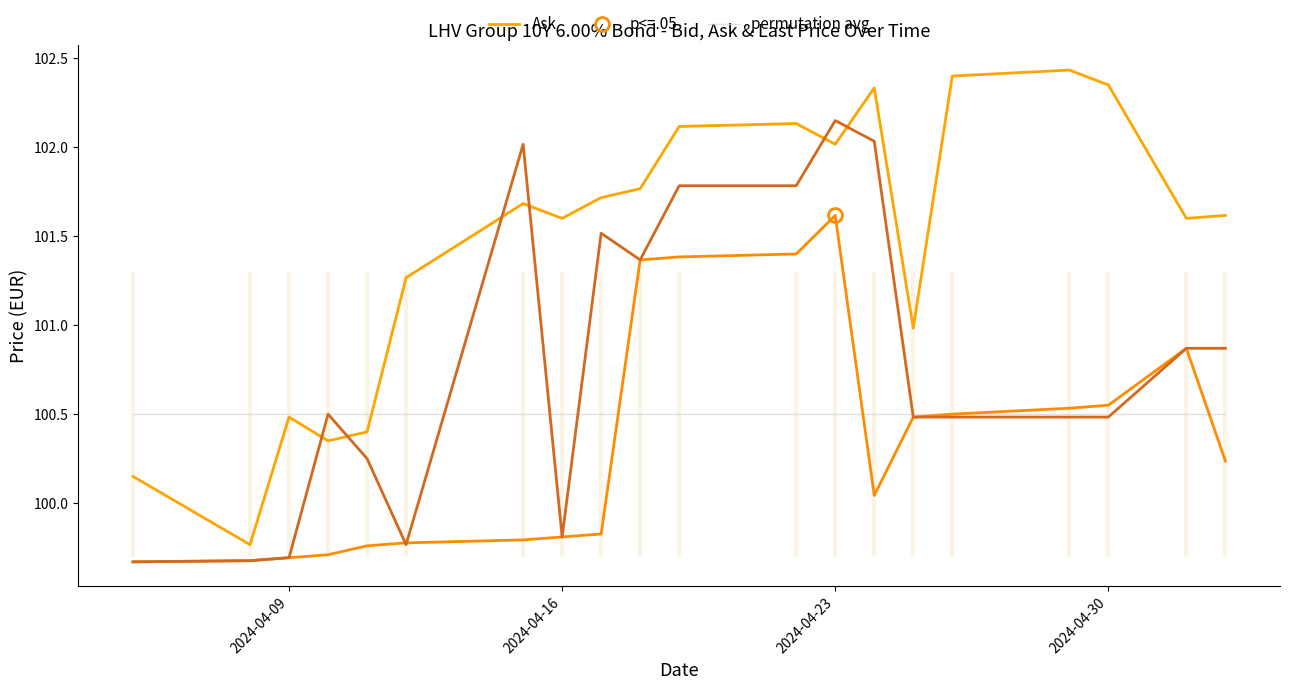

Does the chart display data point markers on the line(s)?

No